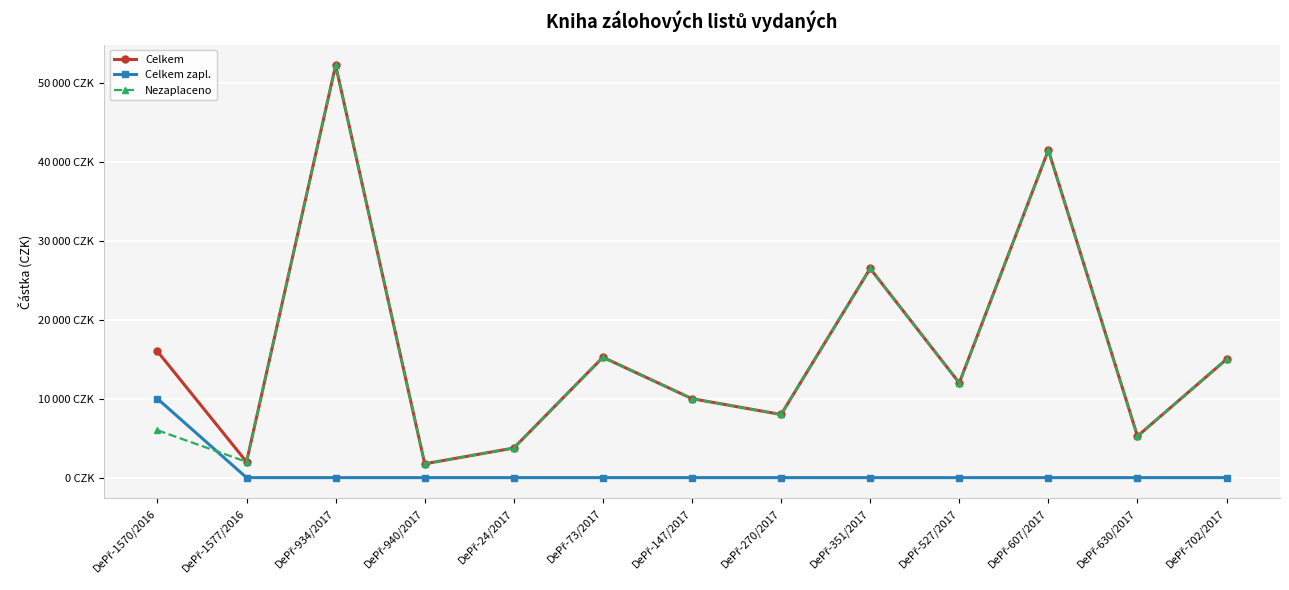

Which series has the largest total across all categories?

Celkem